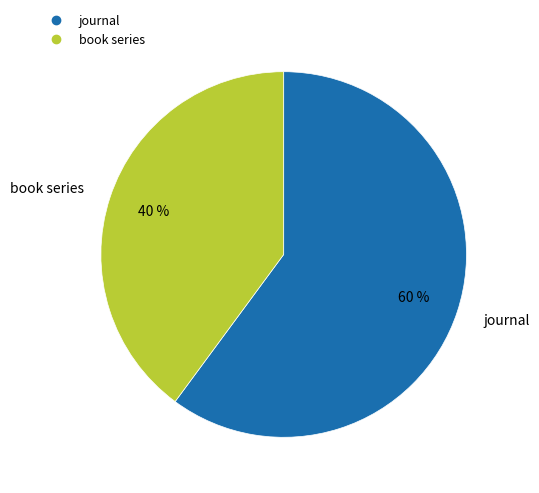

Rank the categories by value from lowest to highest.

book series, journal